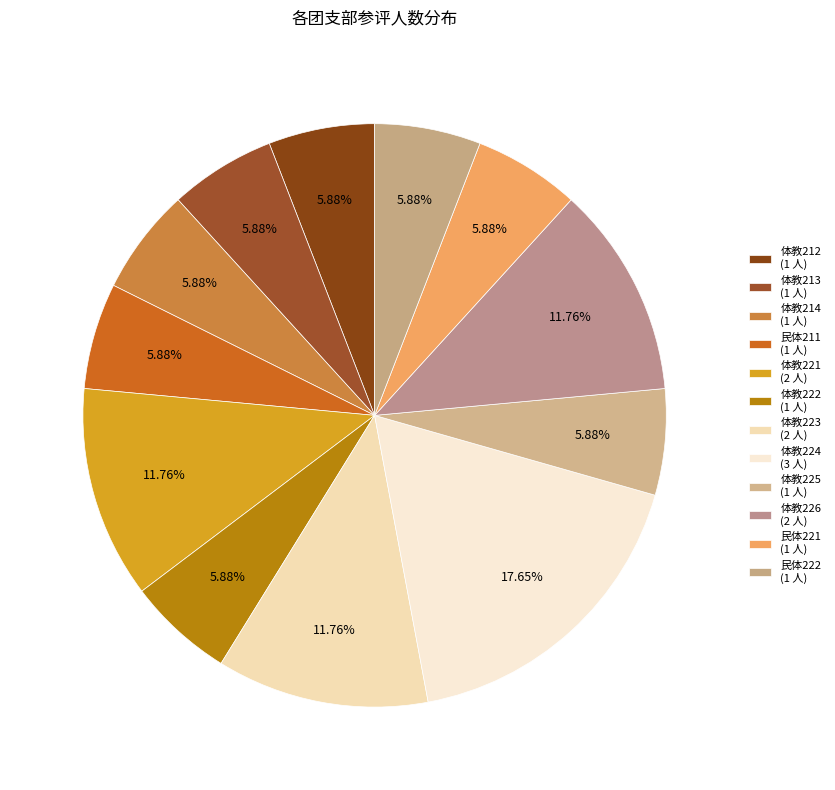

Do 体教226 and 体教213 together represent more than half of the pie?

No